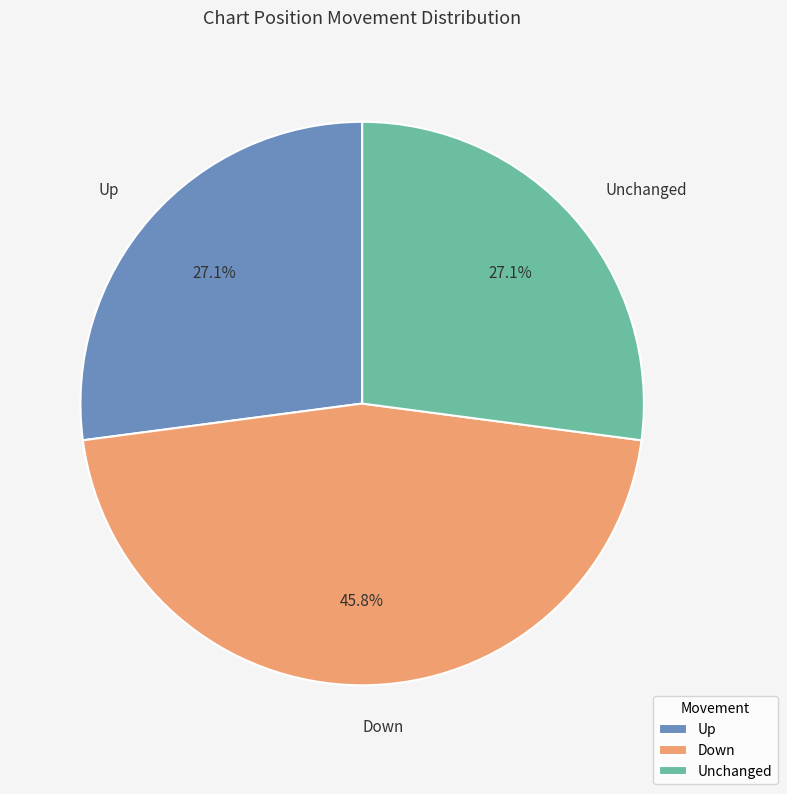

How many segments does this pie chart have?

3